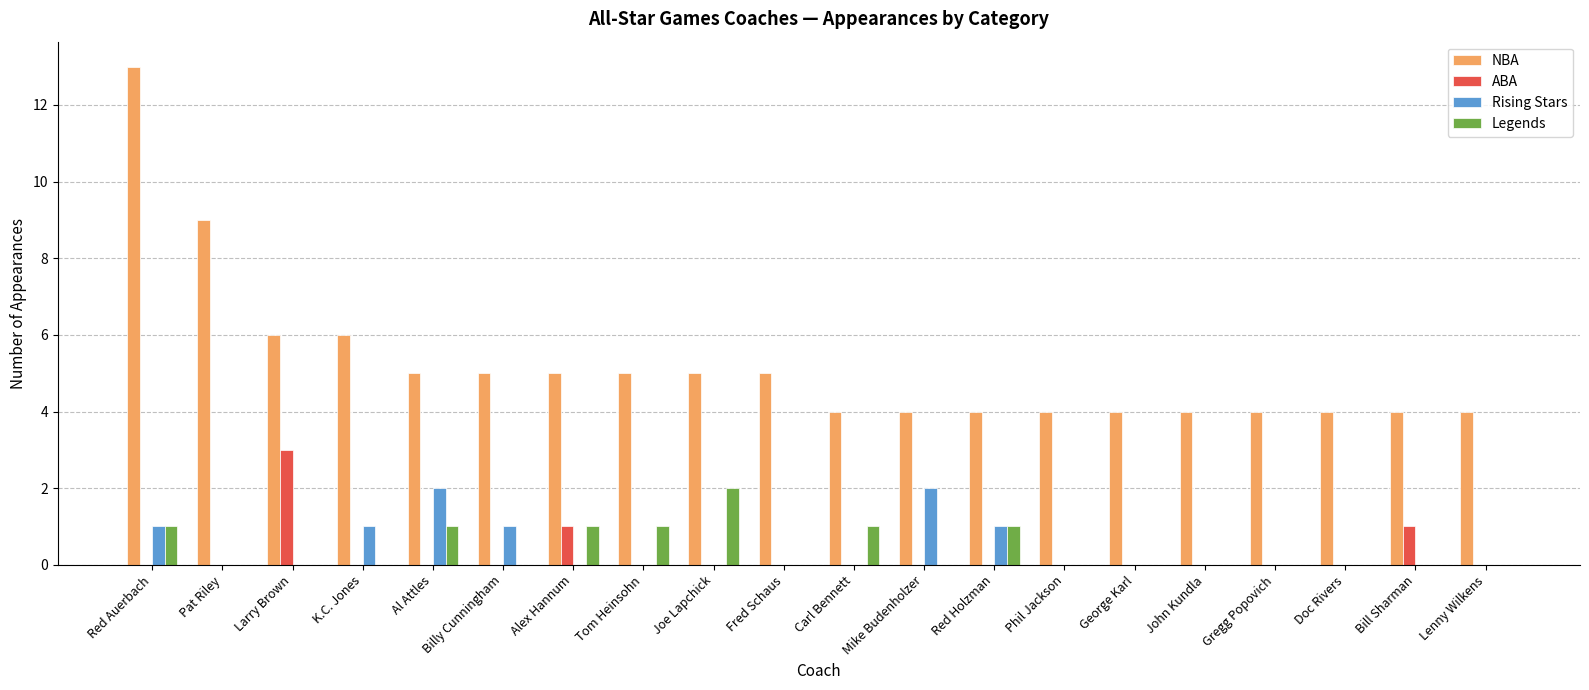

How many data points does each series have?

20